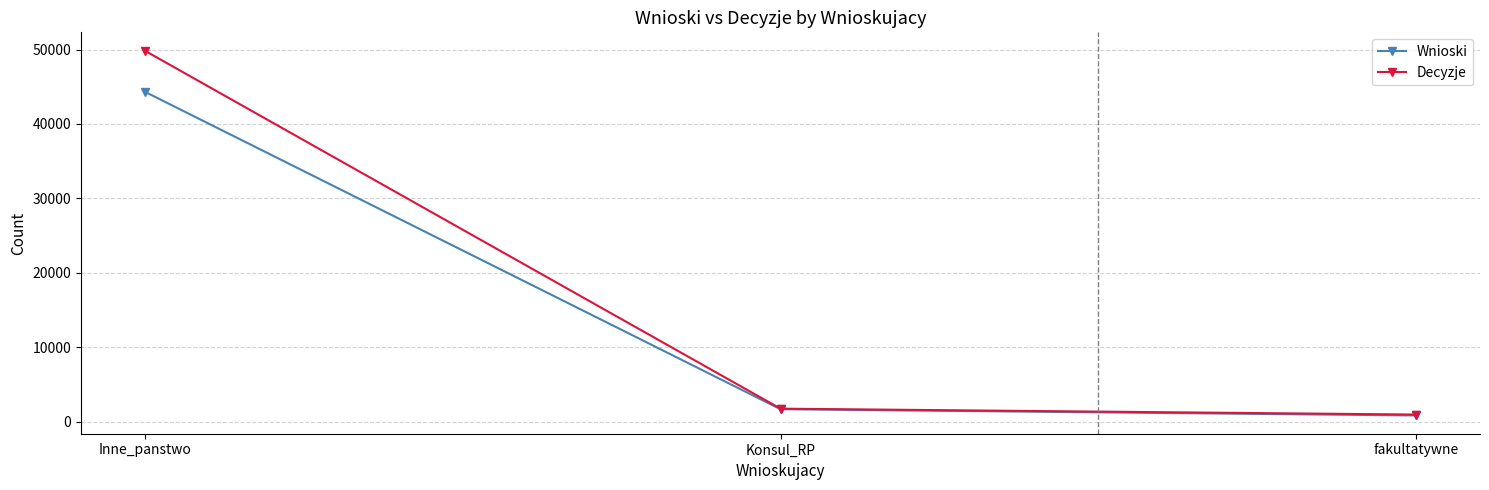

How many lines are shown in the chart?

2